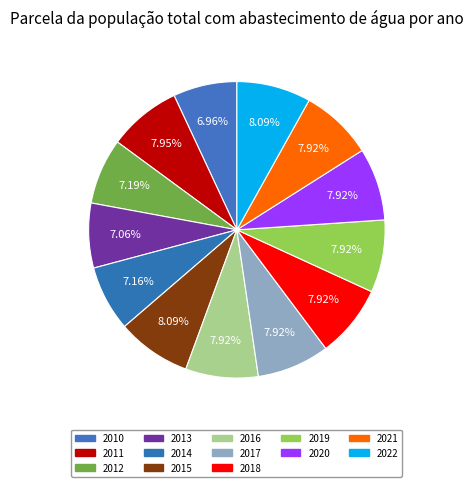

Is there a majority slice in this chart?

No